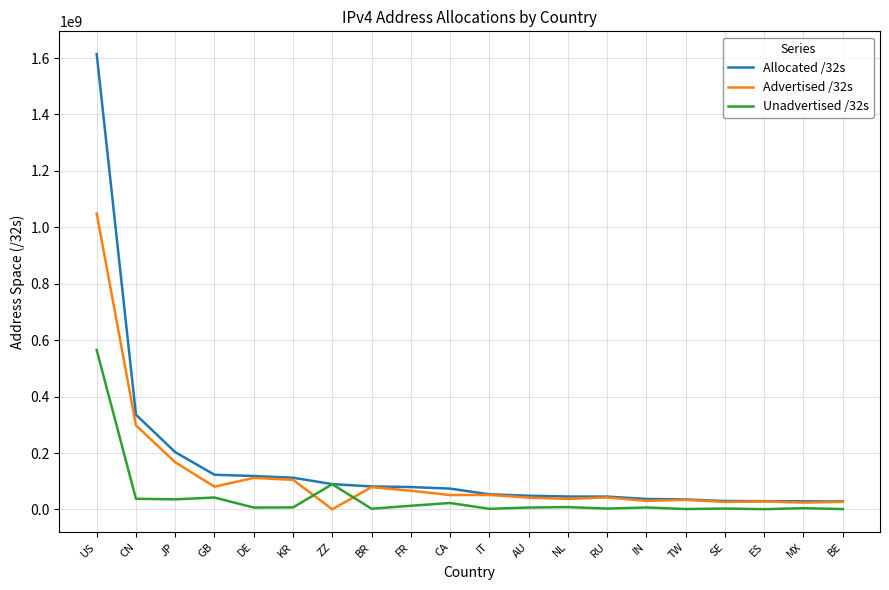

Rank the series by their maximum value, from lowest to highest.

Unadvertised /32s, Advertised /32s, Allocated /32s